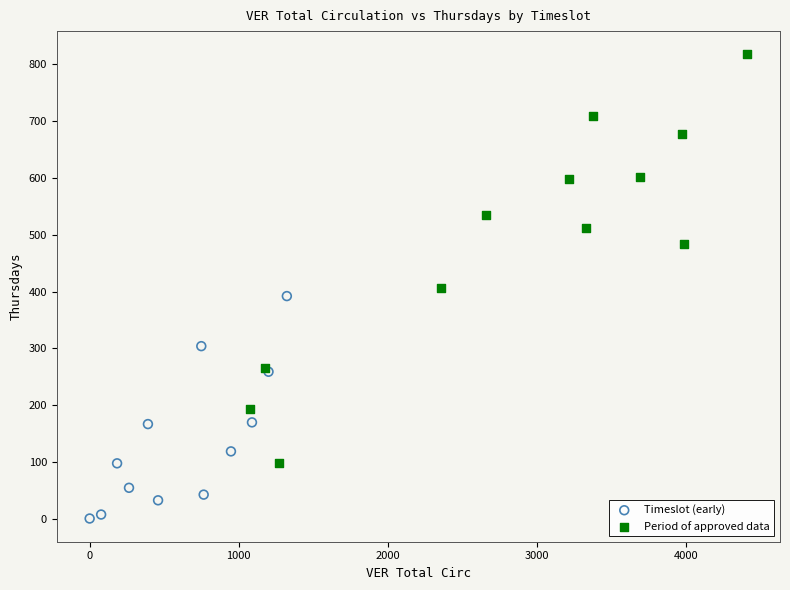

Which series reaches the maximum Y coordinate?

Period of approved data